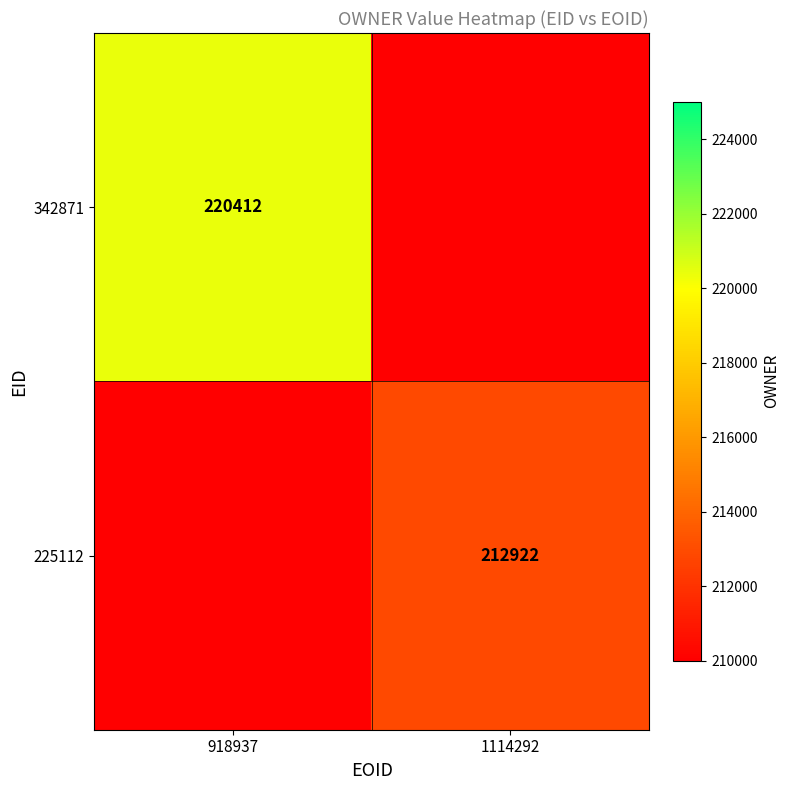

The 225112 series shows 356408 at 1114292. True or false?

False